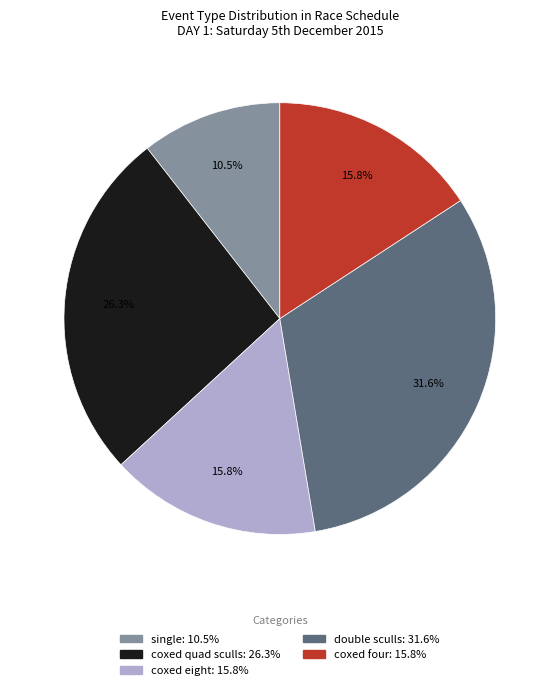

Is there any slice that represents more than half of the pie?

No